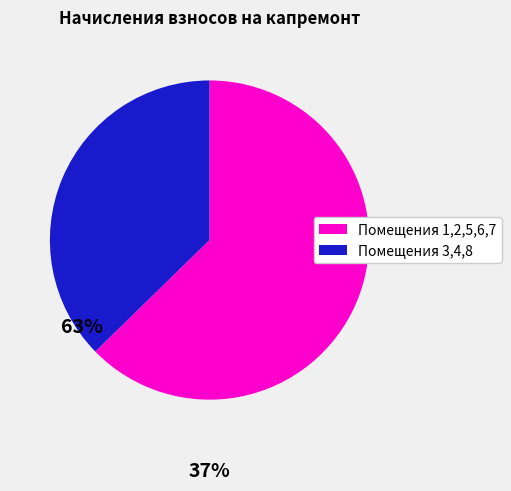

Is there a majority slice in this chart?

Yes